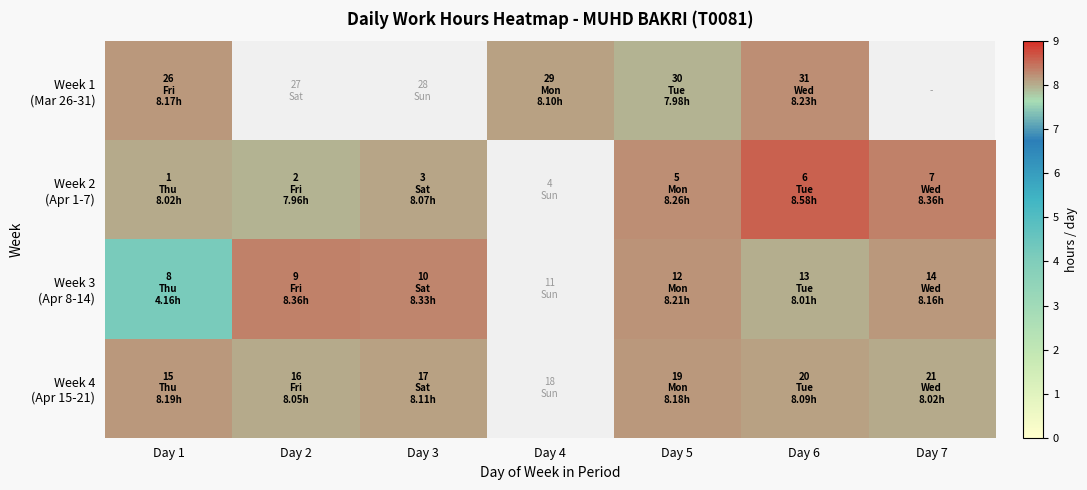

Count the number of data series in this chart.

4